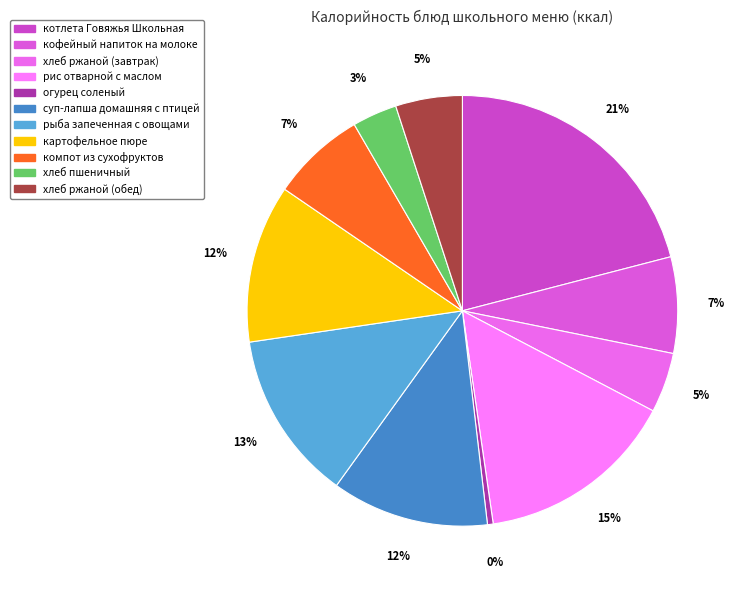

What percentage is the рыба запеченная с овощами slice, to the nearest percent?

13%